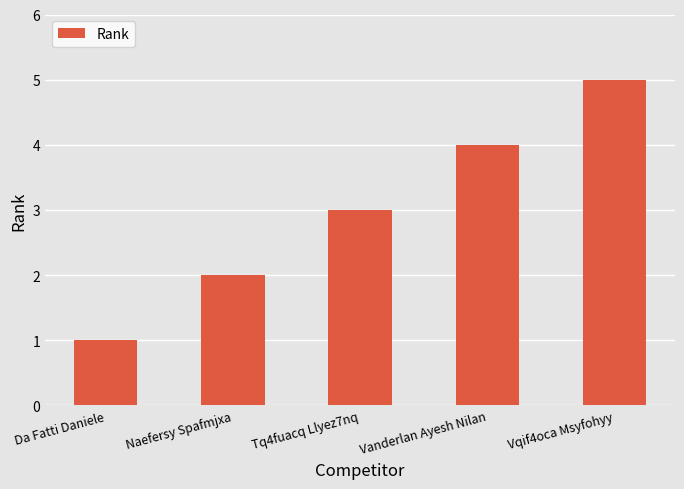

Reading right to left, what are all the values shown in this chart?

5	4	3	2	1